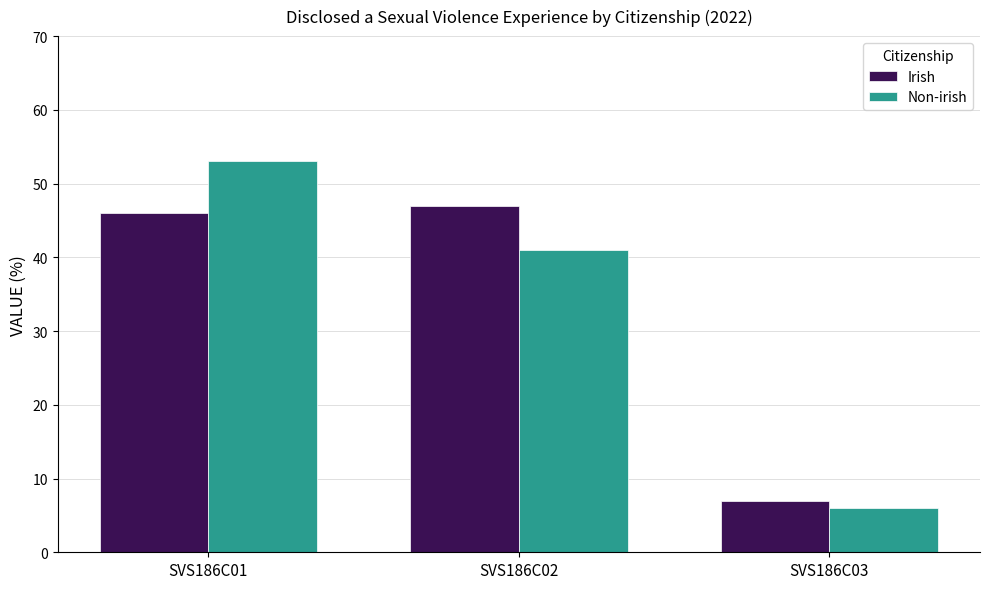

True or false: Non-irish has a value of 53 at SVS186C01.

True